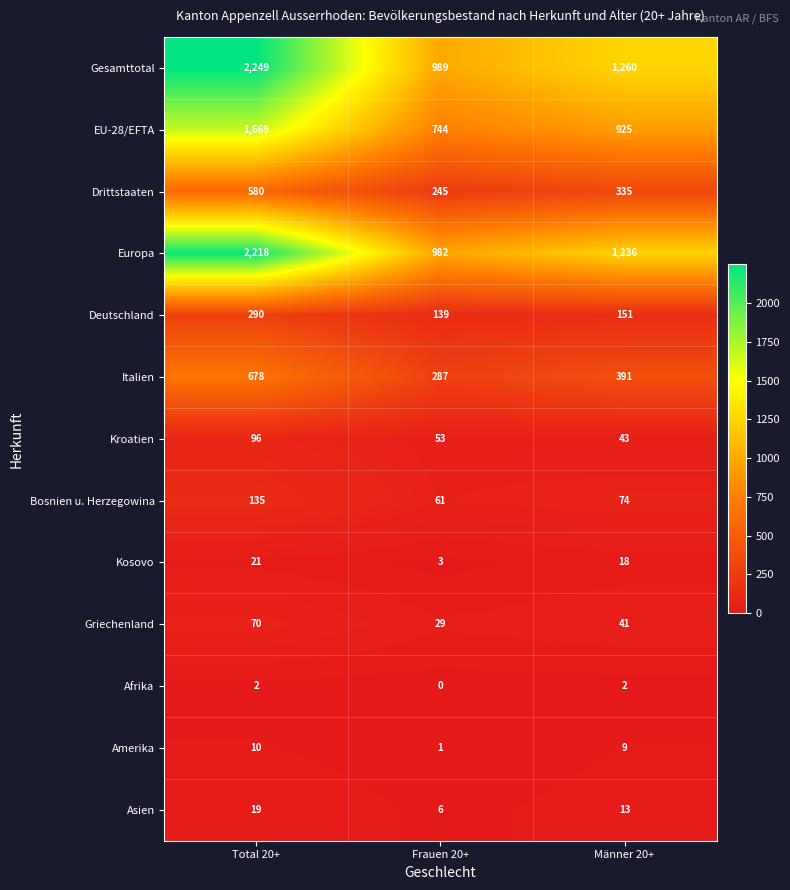

What is the difference between the Amerika values at Männer 20+ and Frauen 20+?

8